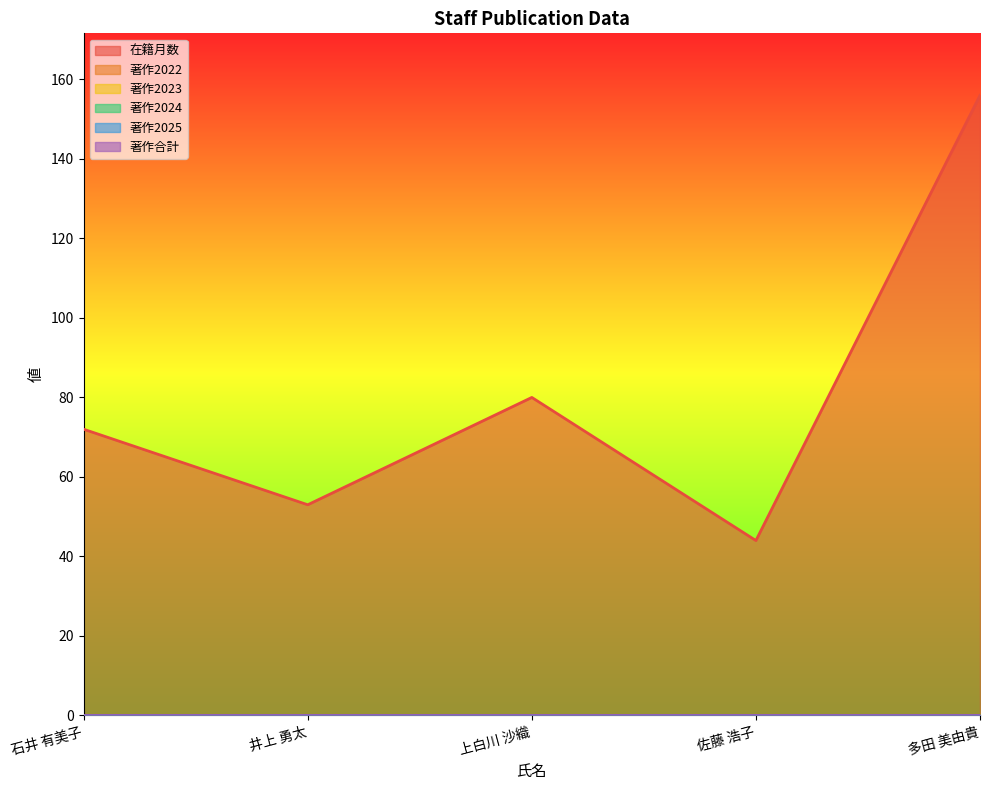

How many interior local peaks does the 在籍月数 series have?

1